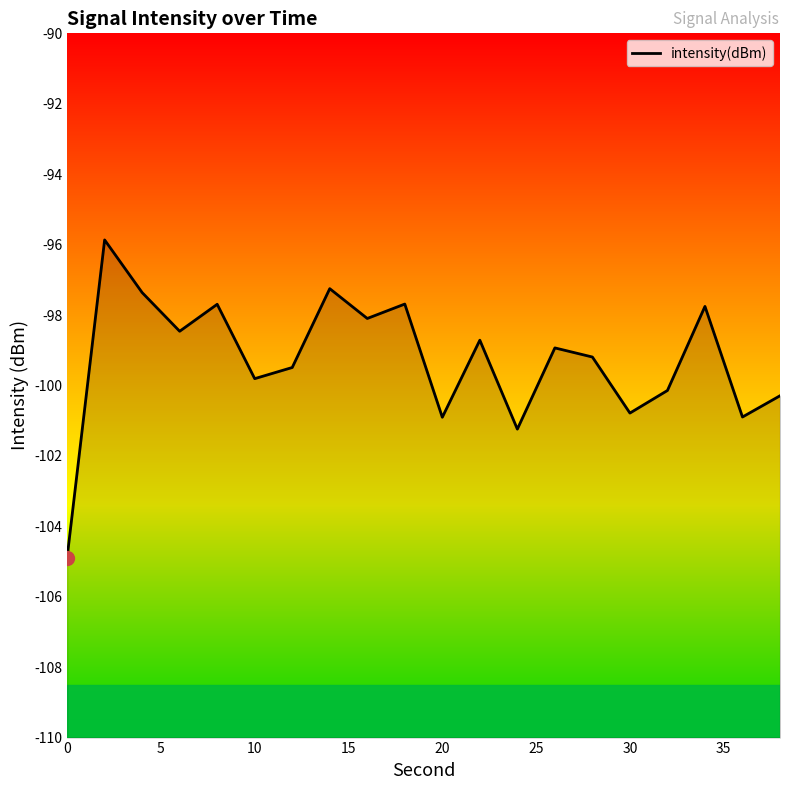

What is the difference between the second highest and second lowest values?

4.0